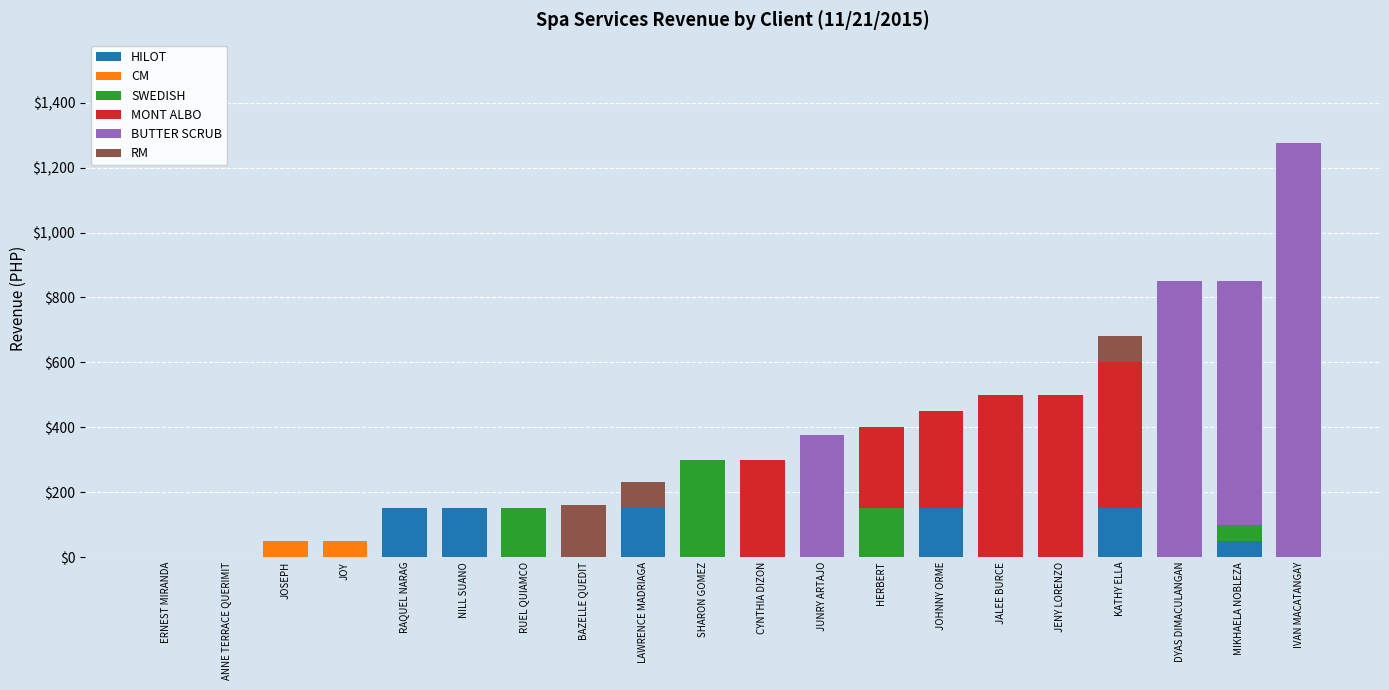

True or false: HILOT has a value of 150 at LAWRENCE MADRIAGA.

True